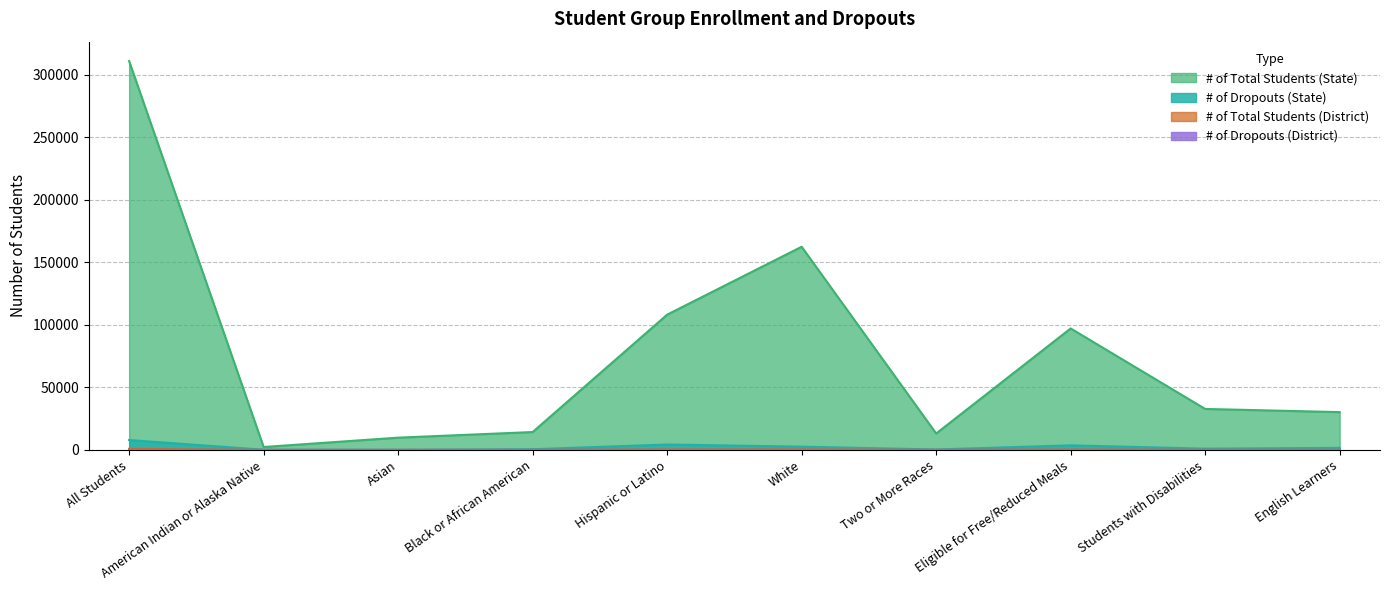

What is the label of the 9th point from the left?

Students with Disabilities